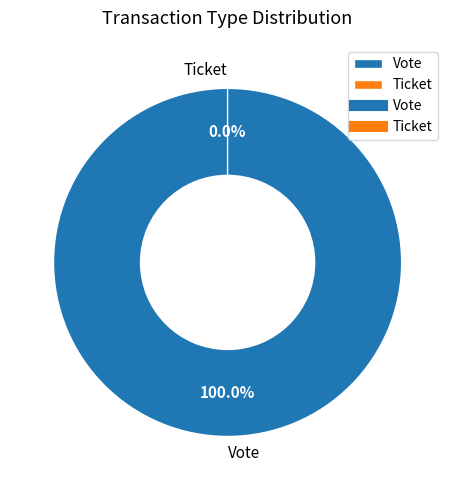

To the nearest percent, what percentage of the pie is Vote?

100%